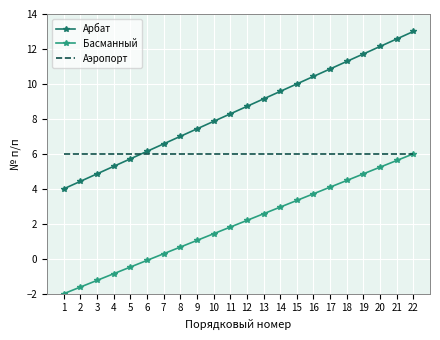

What is the difference between the maximum and second lowest values in the Арбат series?

8.6